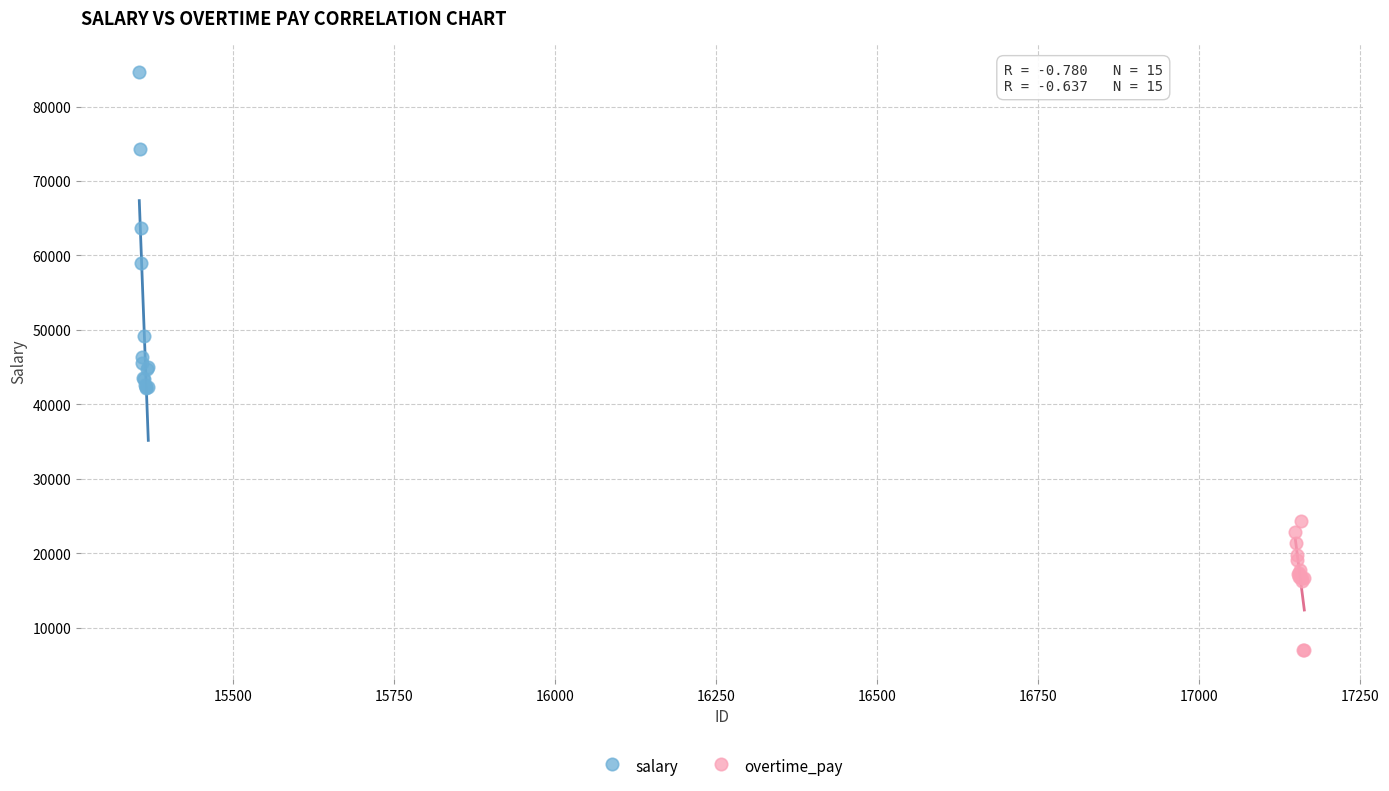

Which series contains the highest Y value?

salary